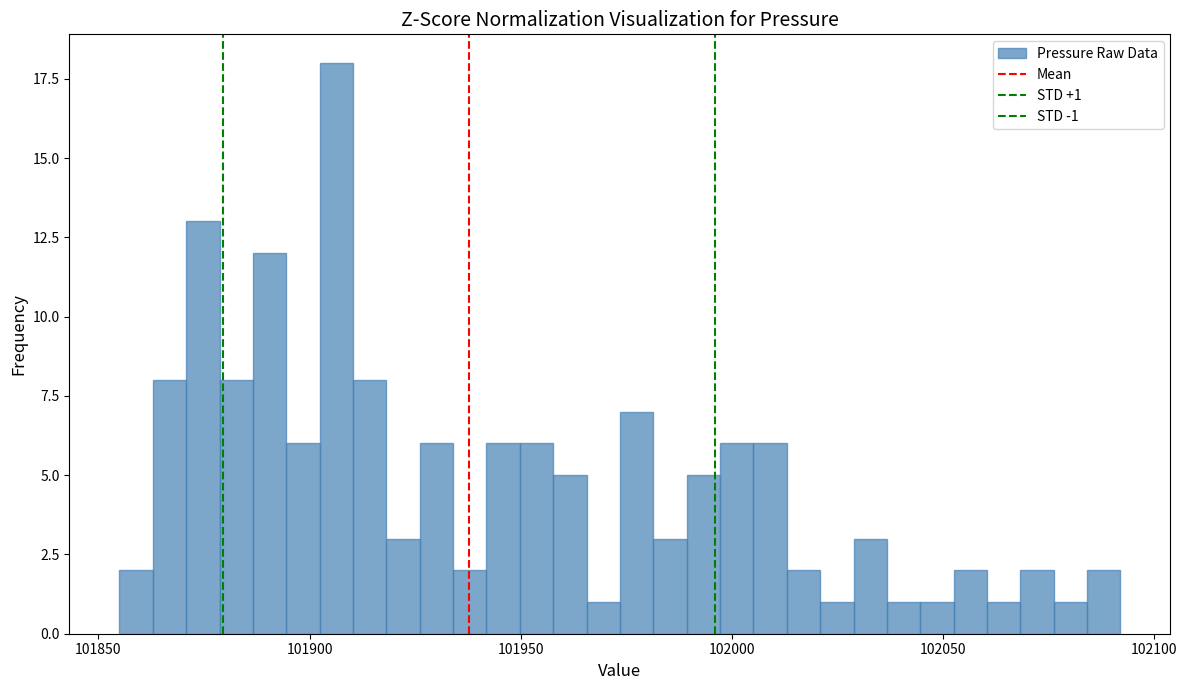

Read against the x-axis, roughly where is the centre of the tallest bar?

101905